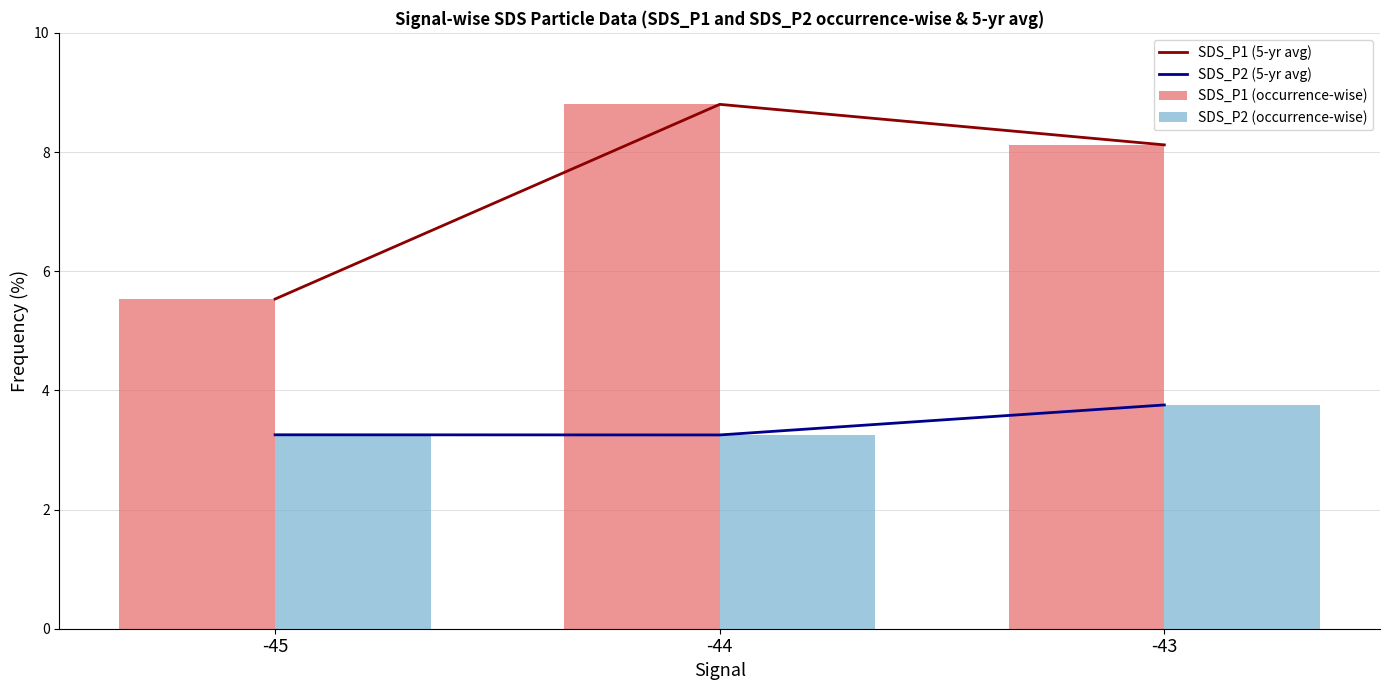

At how many categories does at least one series exceed 5?

3